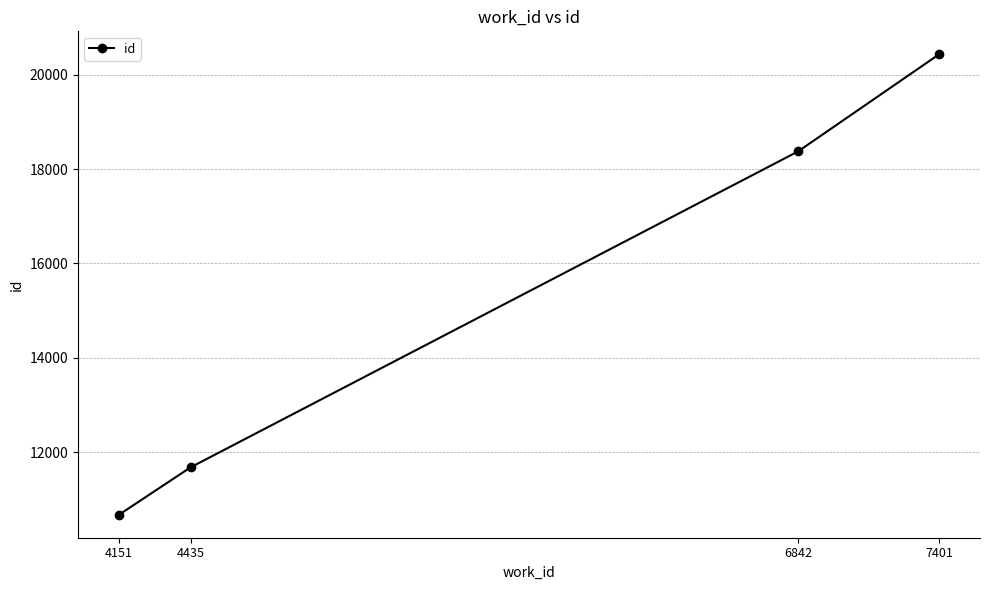

What is the difference between the maximum and minimum values?

9749